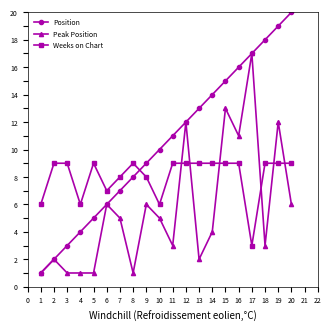

What is the value of the Position point at the 16th from the left?

16